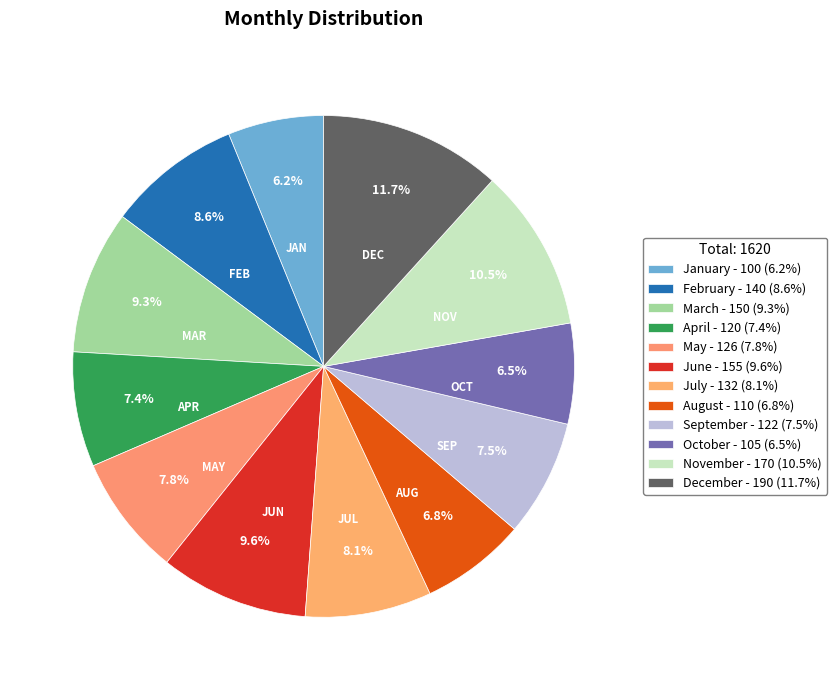

Count the number of slices in the pie.

12